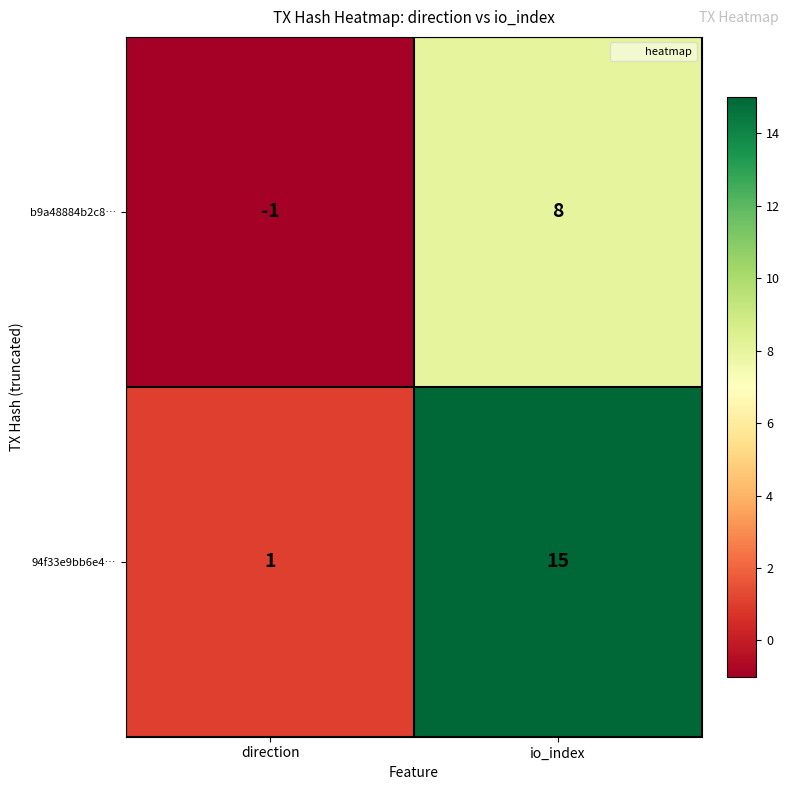

What is the average value of the b9a48884b2c8… series?

4